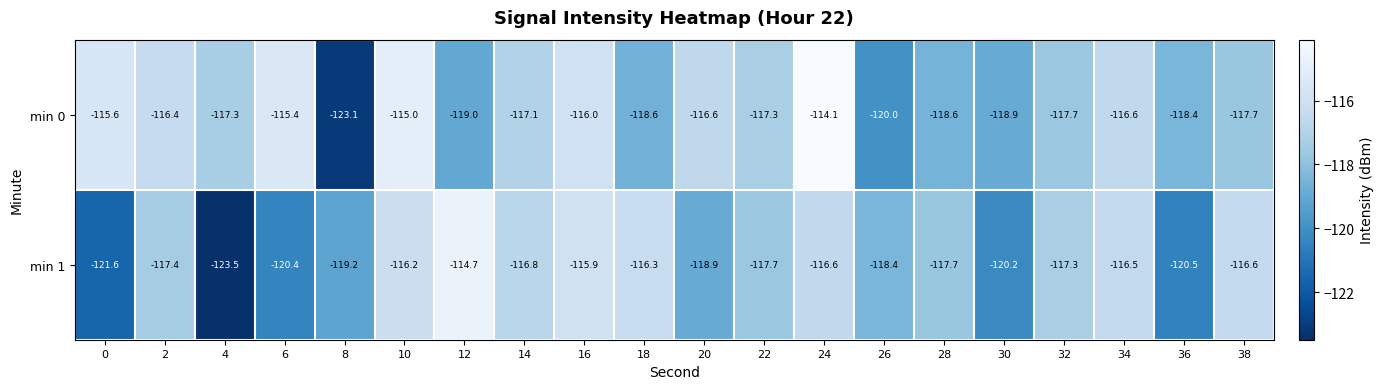

True or false: min 1 has a value of -121.6 at 0.

True